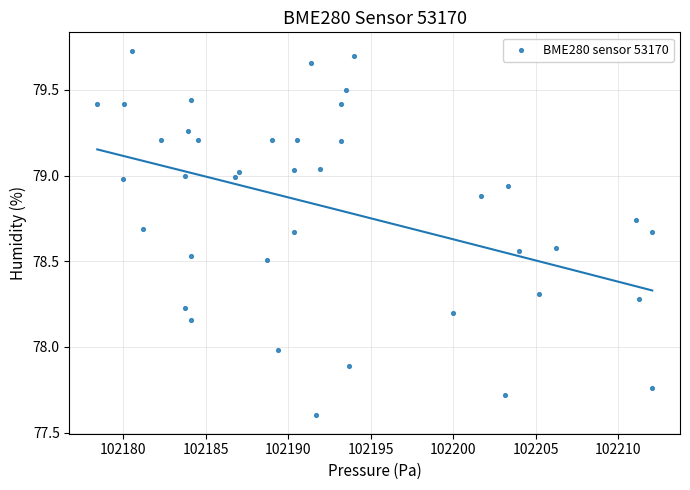

What is the range of X values (max minus min)?

33.6